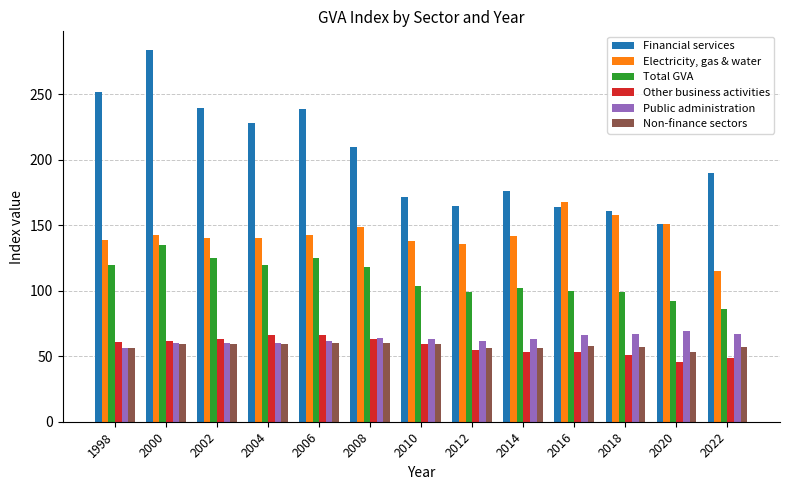

True or false: Financial services has a value of 153 at 2006.

False